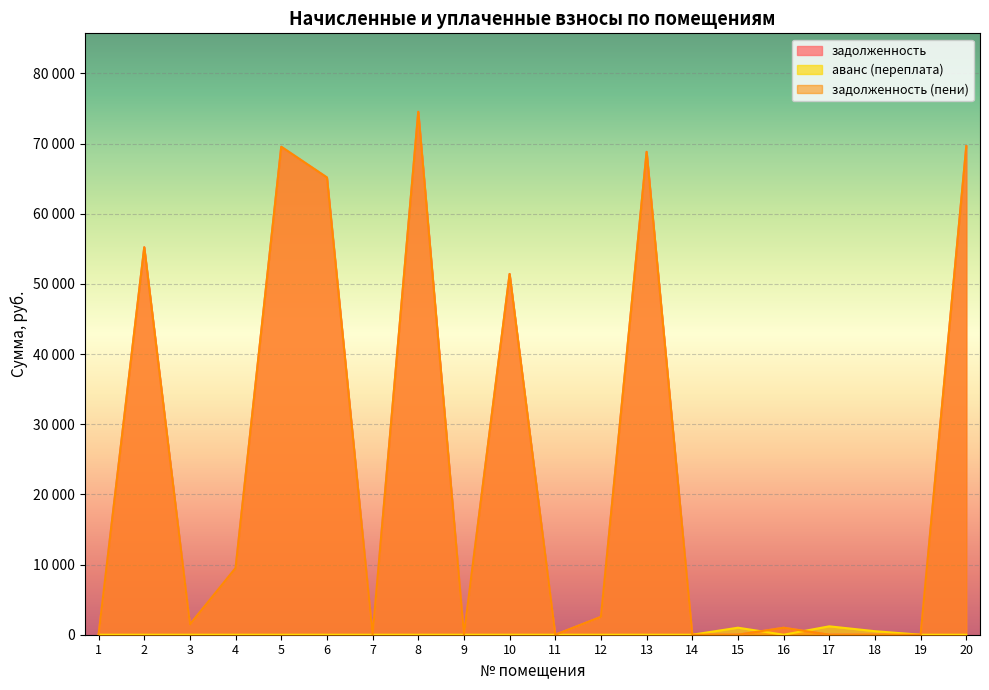

What are all the series names shown in the legend?

задолженность, аванс (переплата), задолженность (пени)